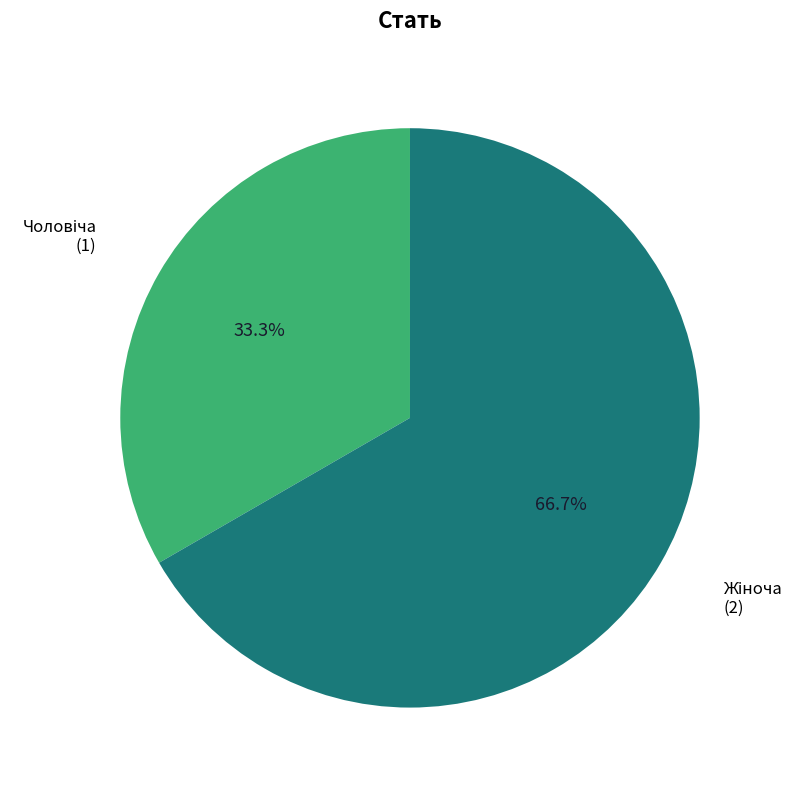

Does any single category account for the majority?

Yes